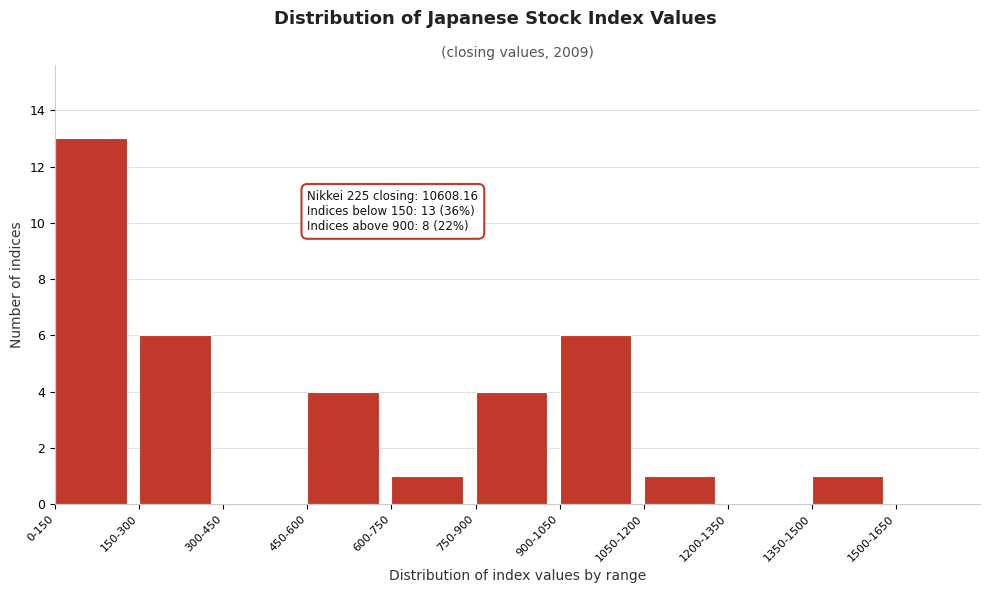

Reading left to right, what are all the values shown in this chart?

0-150=13	150-300=6	300-450=0	450-600=4	600-750=1	750-900=4	900-1050=6	1050-1200=1	1200-1350=0	1350-1500=1	1500-1650=0